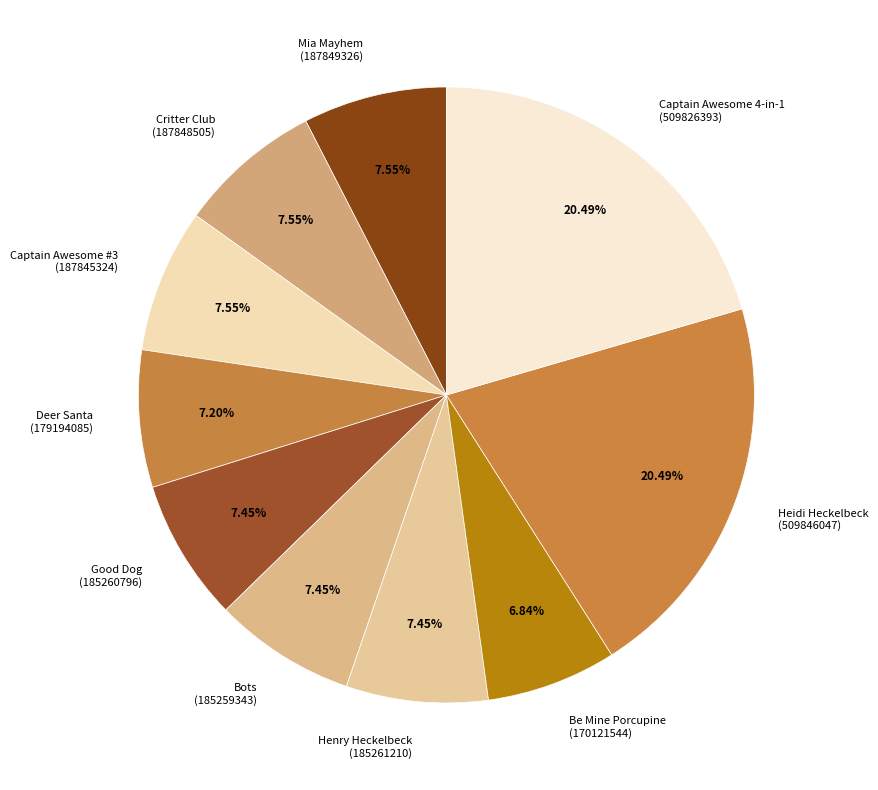

Between Good Dog (185260796) and Heidi Heckelbeck (509846047), which is larger?

Heidi Heckelbeck (509846047)